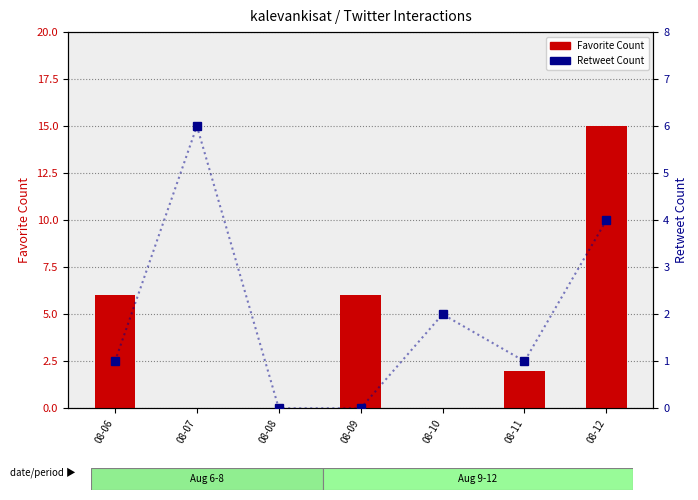

What is the average value of the Retweet Count series?

2